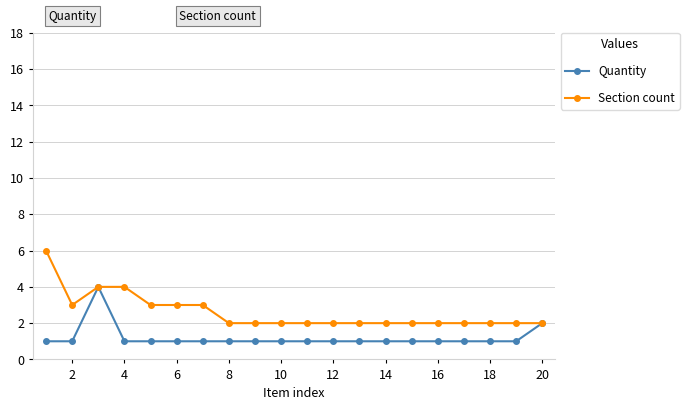

Reading left to right, list all the values displayed in this chart.

Quantity: 1	1	4	1	1	1	1	1	1	1	1	1	1	1	1	1	1	1	1	2
Section count: 6	3	4	4	3	3	3	2	2	2	2	2	2	2	2	2	2	2	2	2